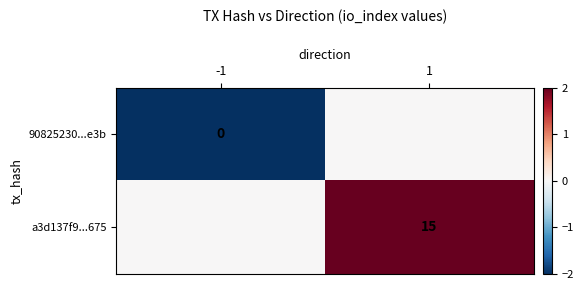

True or false: 90825230...e3b has a value of -1 at 1.

False